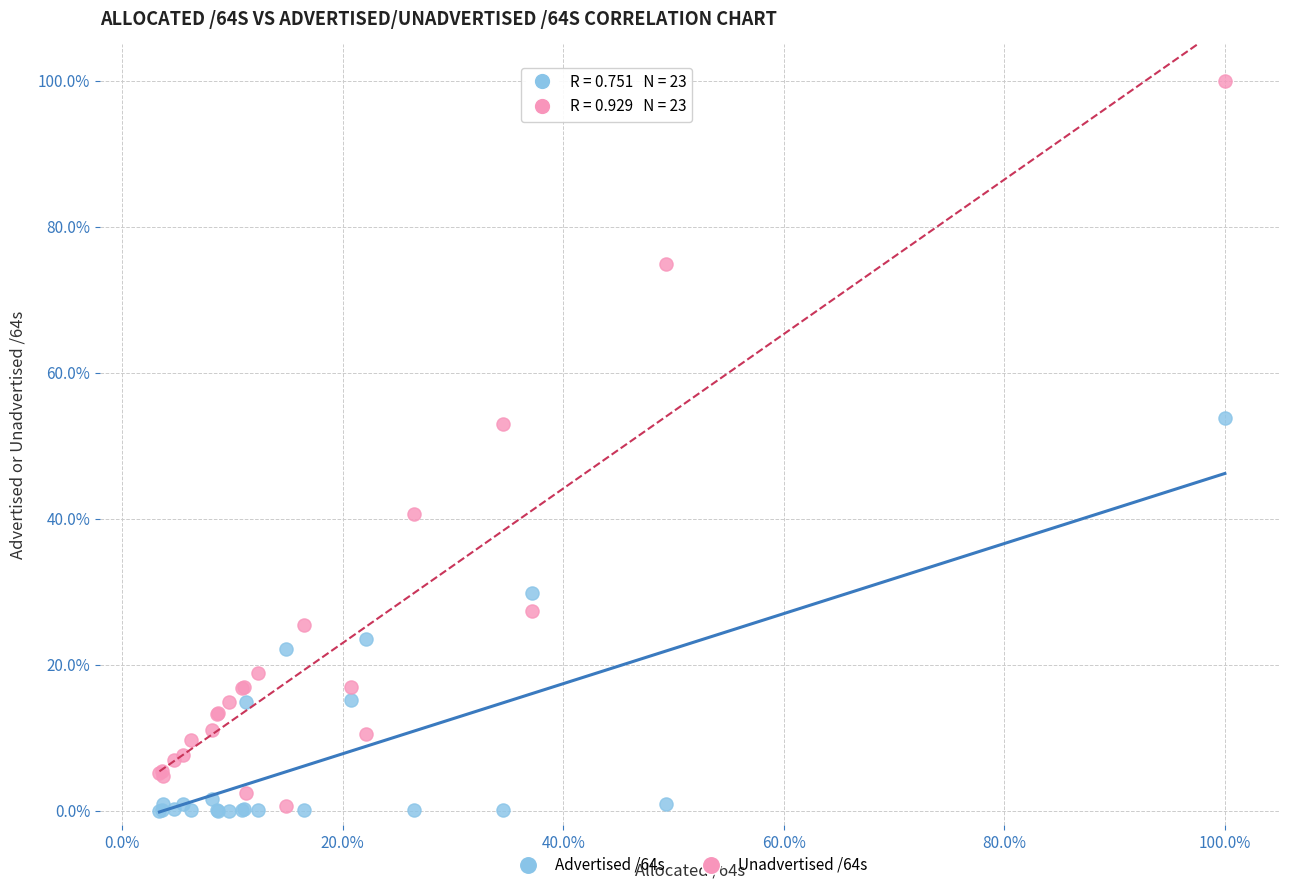

What is the X range (max minus min) for the scatter plot?

96.6